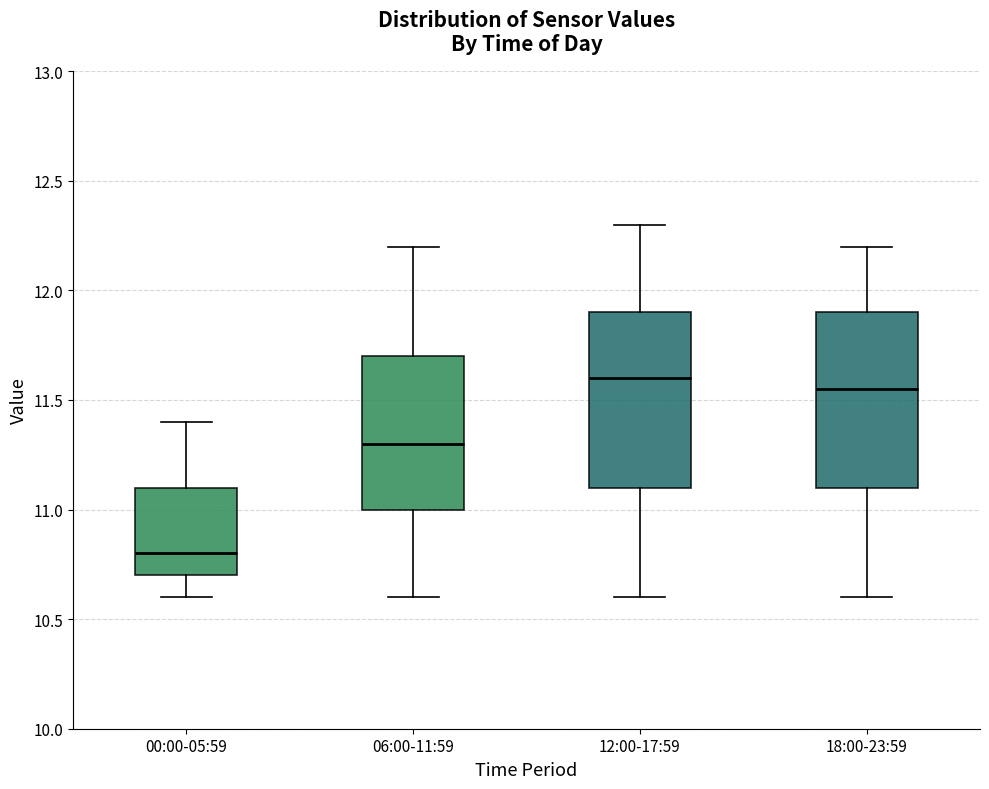

Where is the lower edge of the box for 12:00-17:59 on the y-axis? The values are not printed on the chart, so give them approximately, as read against the axis.

11.10